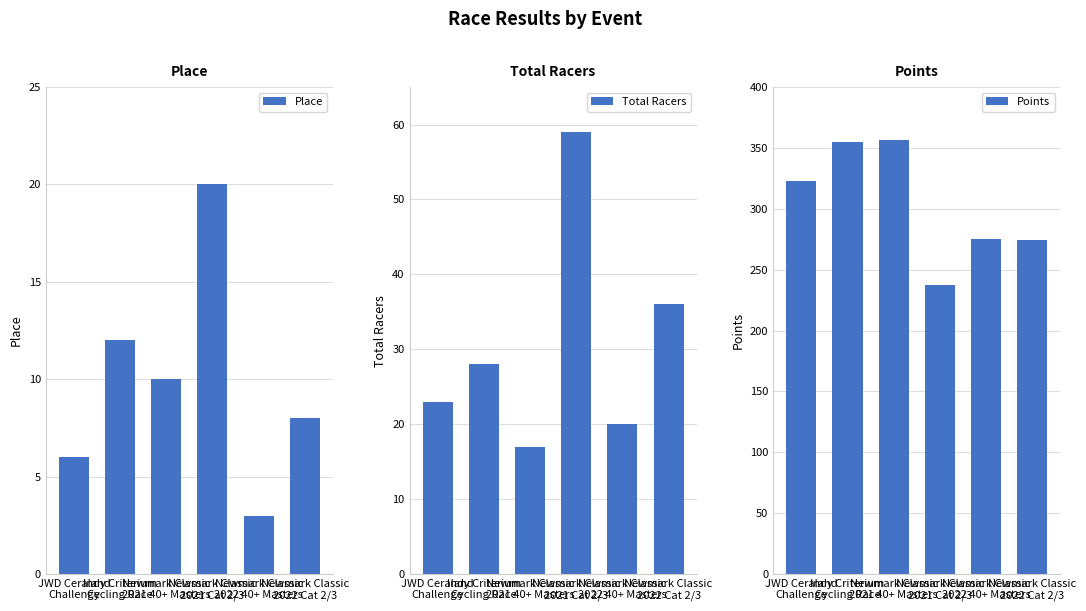

How many values in the Total Racers series are below 28?

3